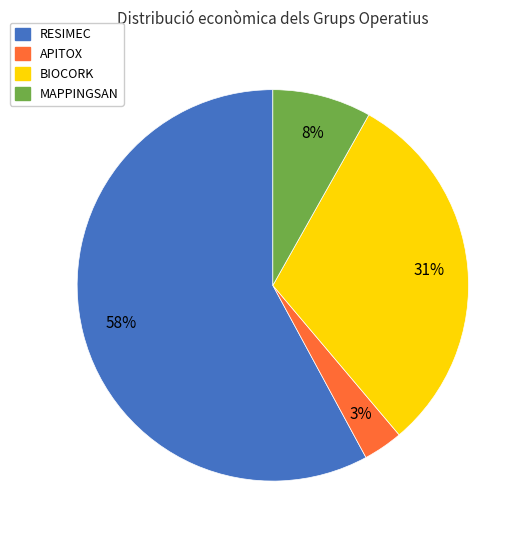

How many slices are in this pie chart?

4